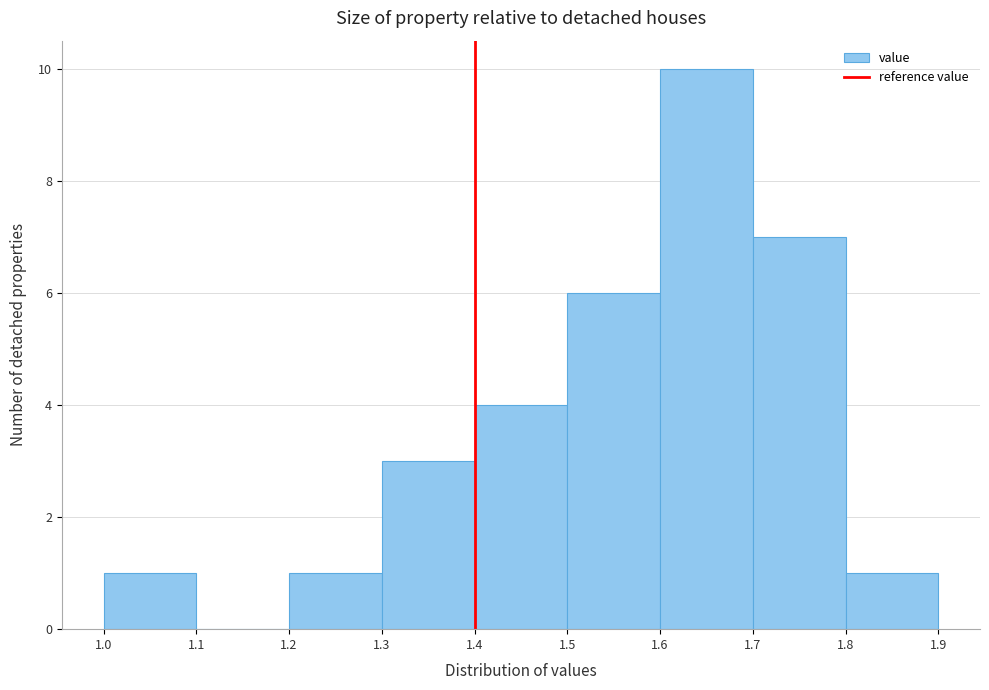

Which range on the x-axis has the tallest bar?

1.6 to 1.7